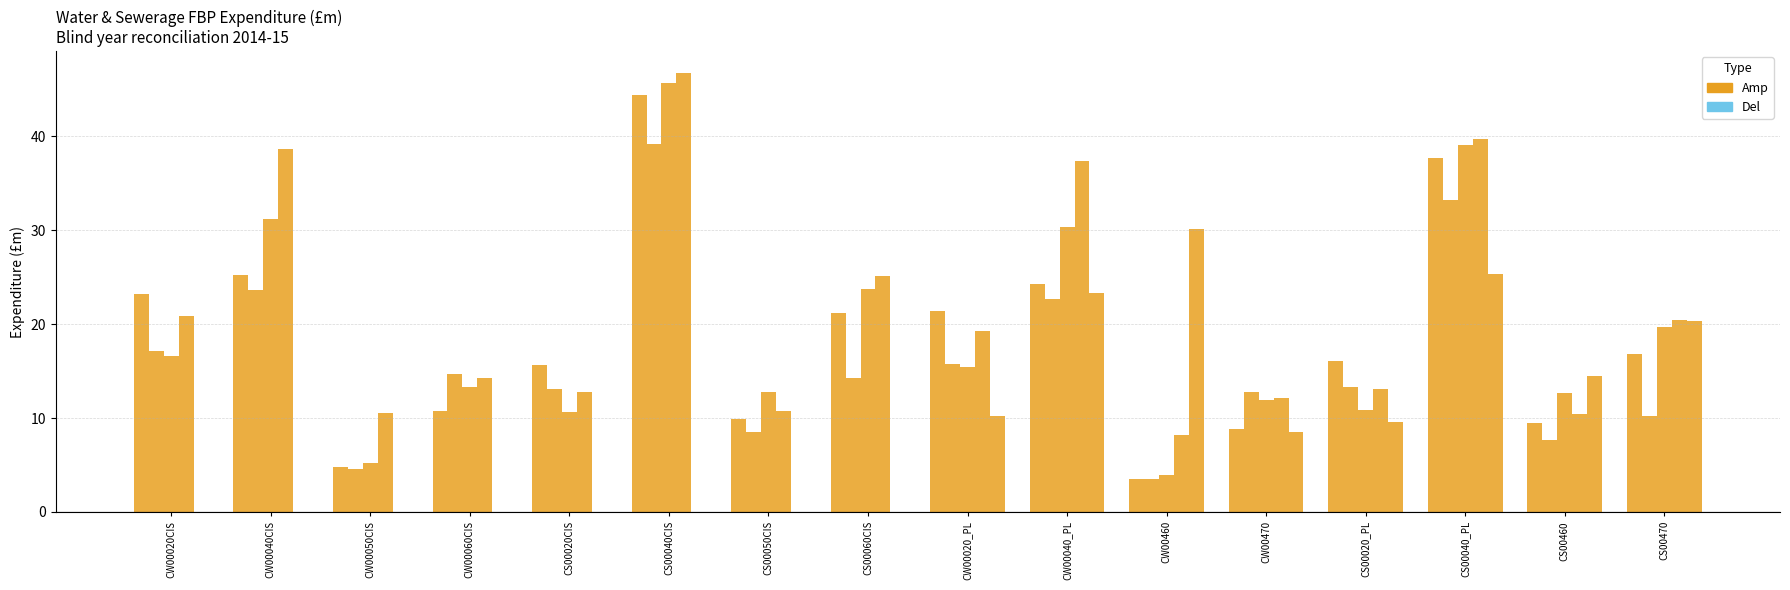

What position from the left is CS00020CIS?

5